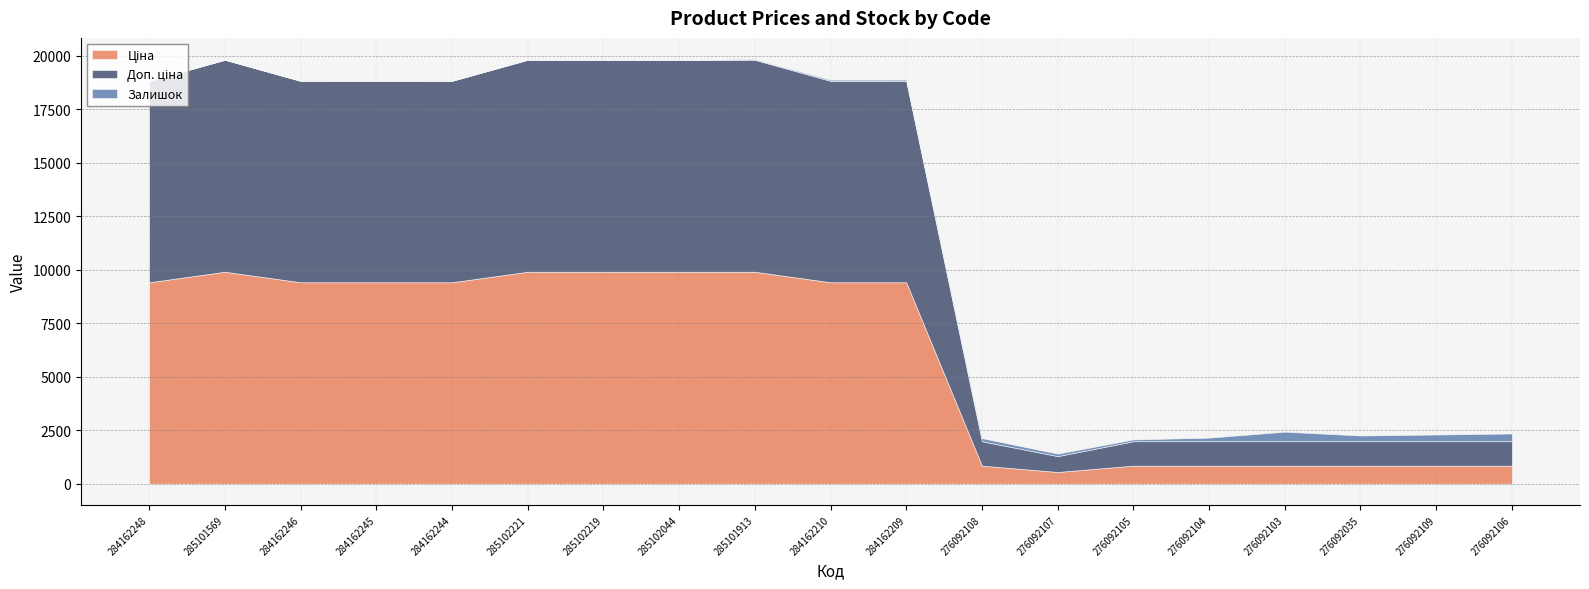

True or false: Доп. ціна and Залишок cross at least once.

False